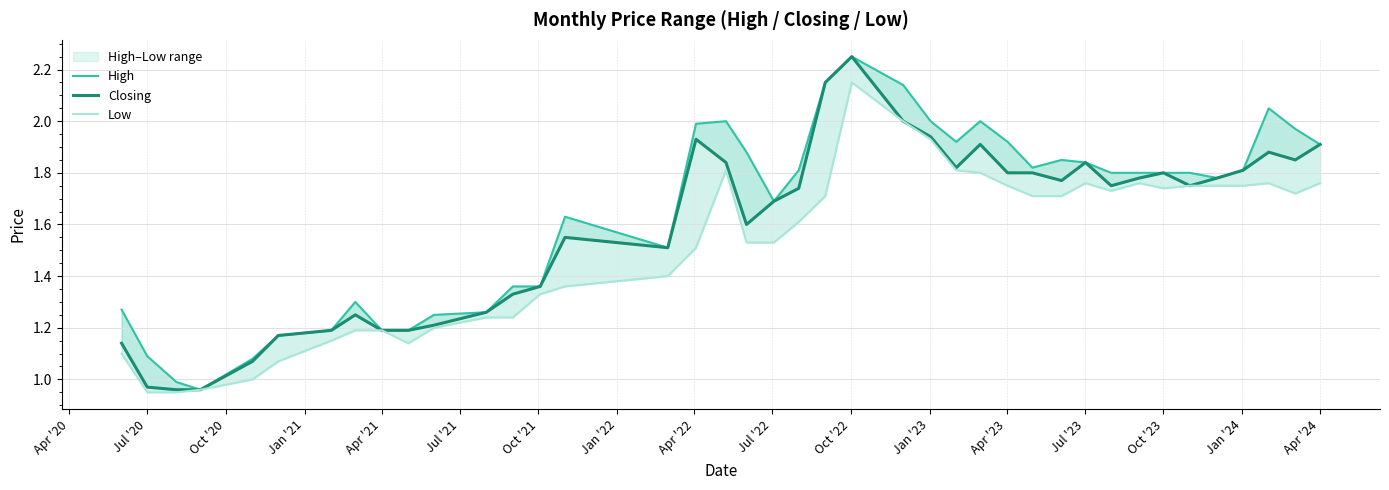

Rank the series by their maximum value, from highest to lowest.

High, Closing, Low